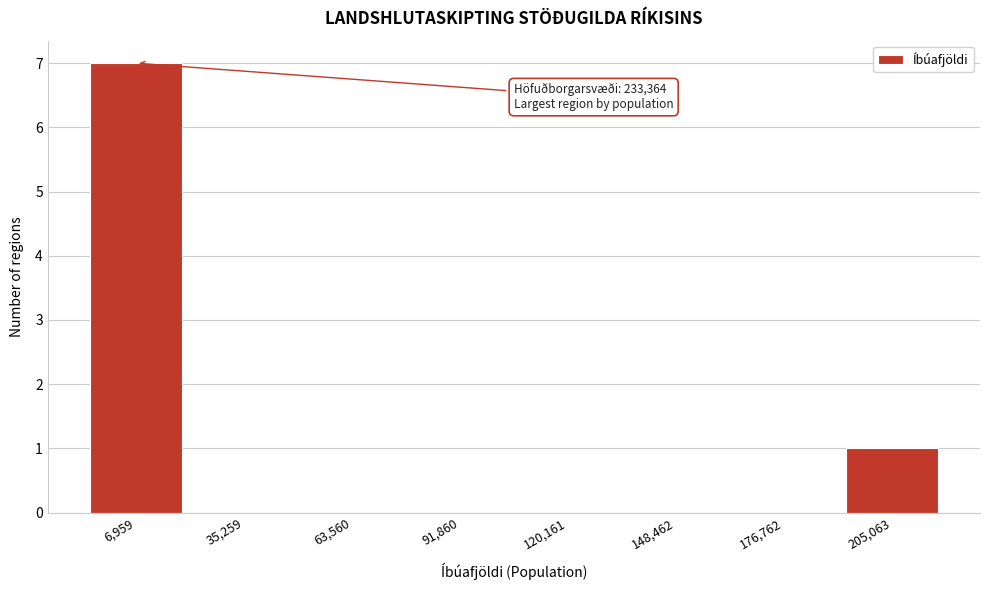

Reading left to right, extract all data points from this chart.

6,959=7	35,259=0	63,560=0	91,860=0	120,161=0	148,462=0	176,762=0	205,063=1